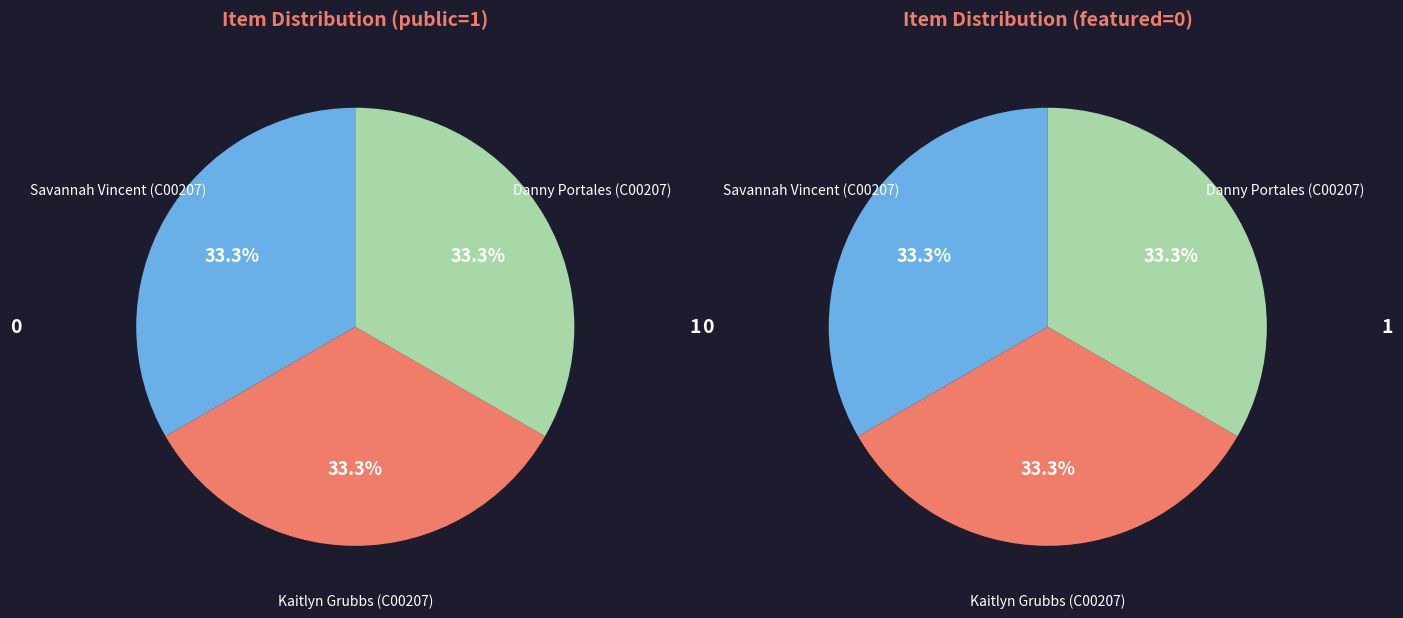

Between Danny Portales (C00207) and Kaitlyn Grubbs (C00207), which is larger?

Kaitlyn Grubbs (C00207)